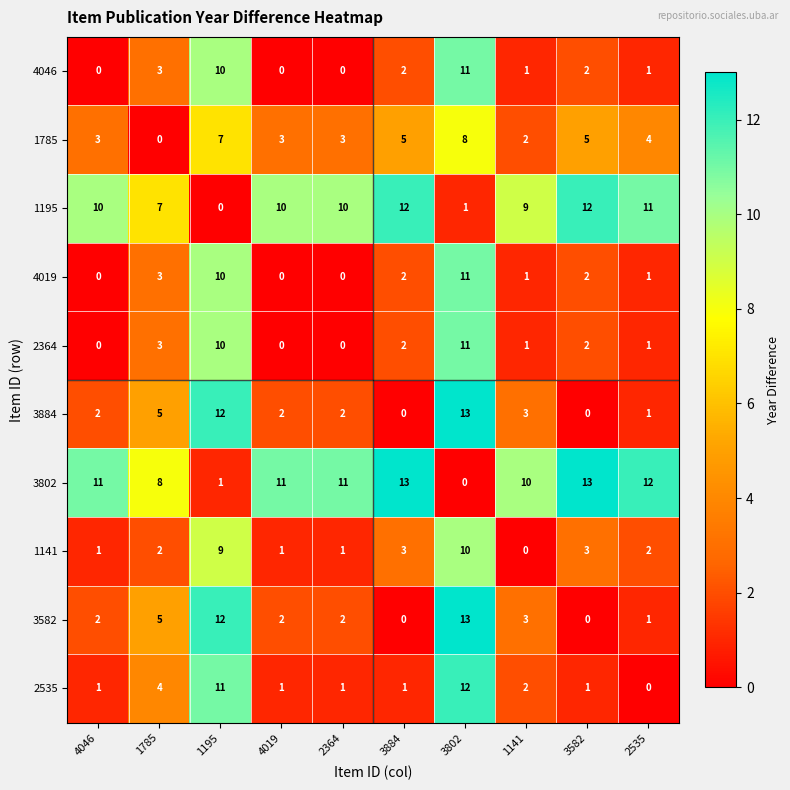

Which series has the largest total across all categories?

3802